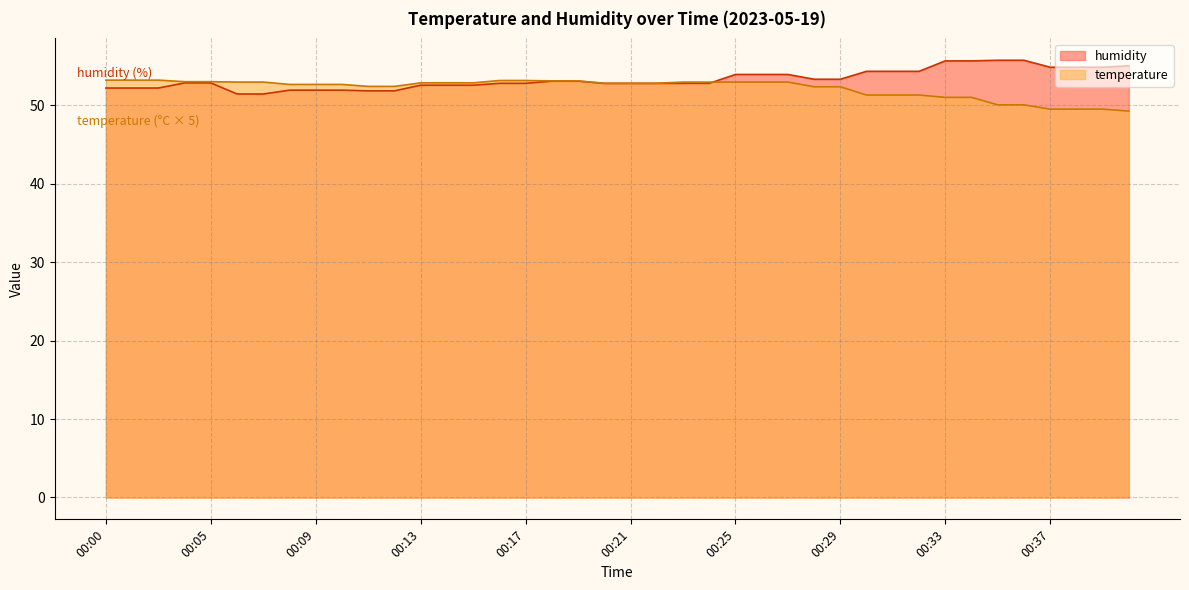

Reading right to left, transcribe all the data shown in this chart.

temperature: 49.2	49.5	49.5	49.5	50.0	50.0	51.0	51.0	51.3	51.3	51.3	52.4	52.4	53.0	53.0	53.0	53.0	53.0	52.8	52.8	52.8	53.1	53.1	53.2	53.2	52.9	52.9	52.9	52.4	52.4	52.6	52.6	52.6	53.0	53.0	53.0	53.0	53.2	53.2	53.2
humidity: 55.0	54.8	54.8	54.8	55.7	55.7	55.6	55.6	54.3	54.3	54.3	53.3	53.3	53.9	53.9	53.9	52.8	52.8	52.8	52.8	52.8	53.1	53.1	52.8	52.8	52.5	52.5	52.5	51.8	51.8	51.9	51.9	51.9	51.4	51.4	52.8	52.8	52.2	52.2	52.2